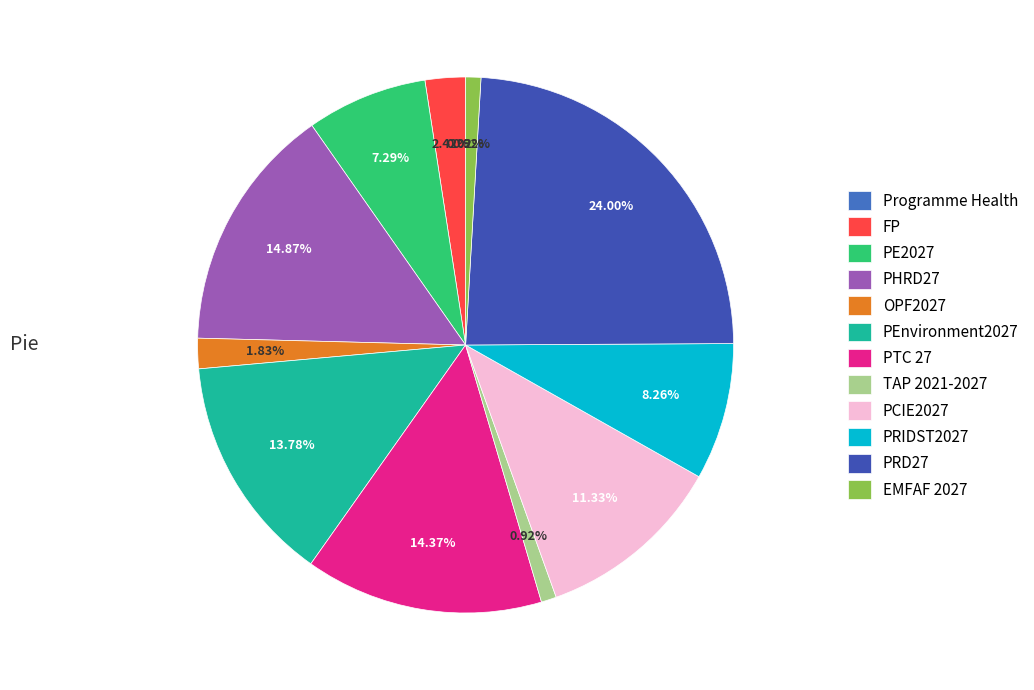

To the nearest percent, what percentage of the pie is PRD27?

24%